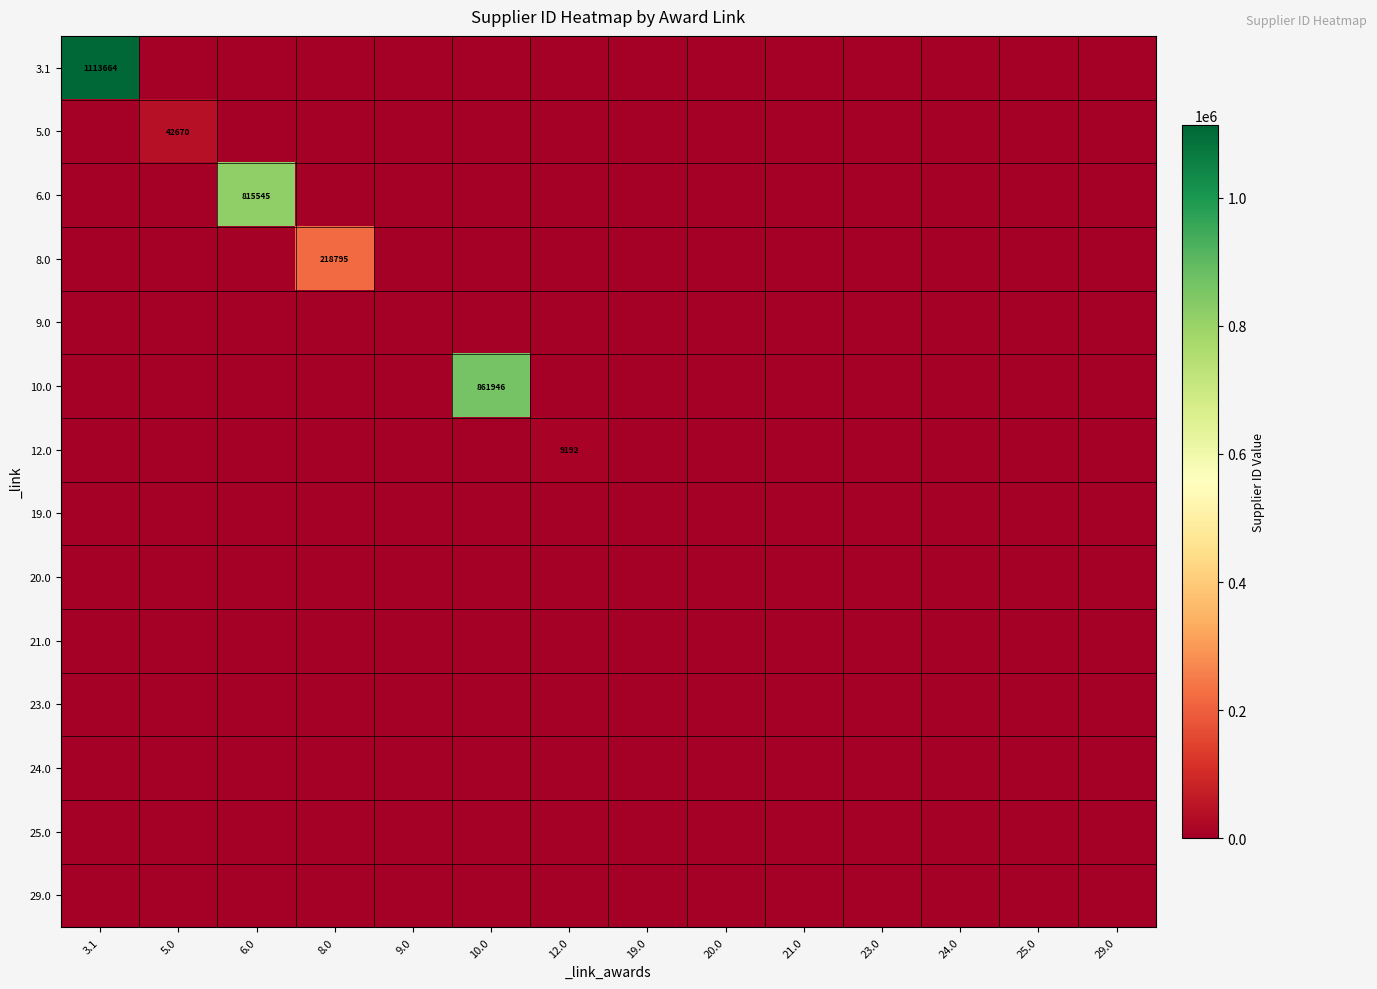

At which category is the sum across all series the highest?

3.1